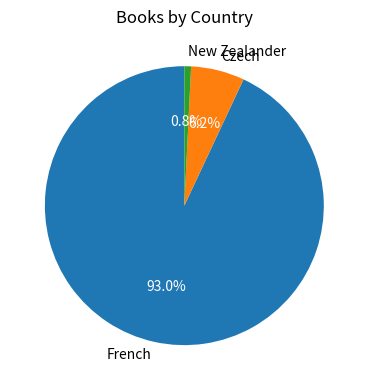

Which has a higher value, New Zealander or Czech?

Czech